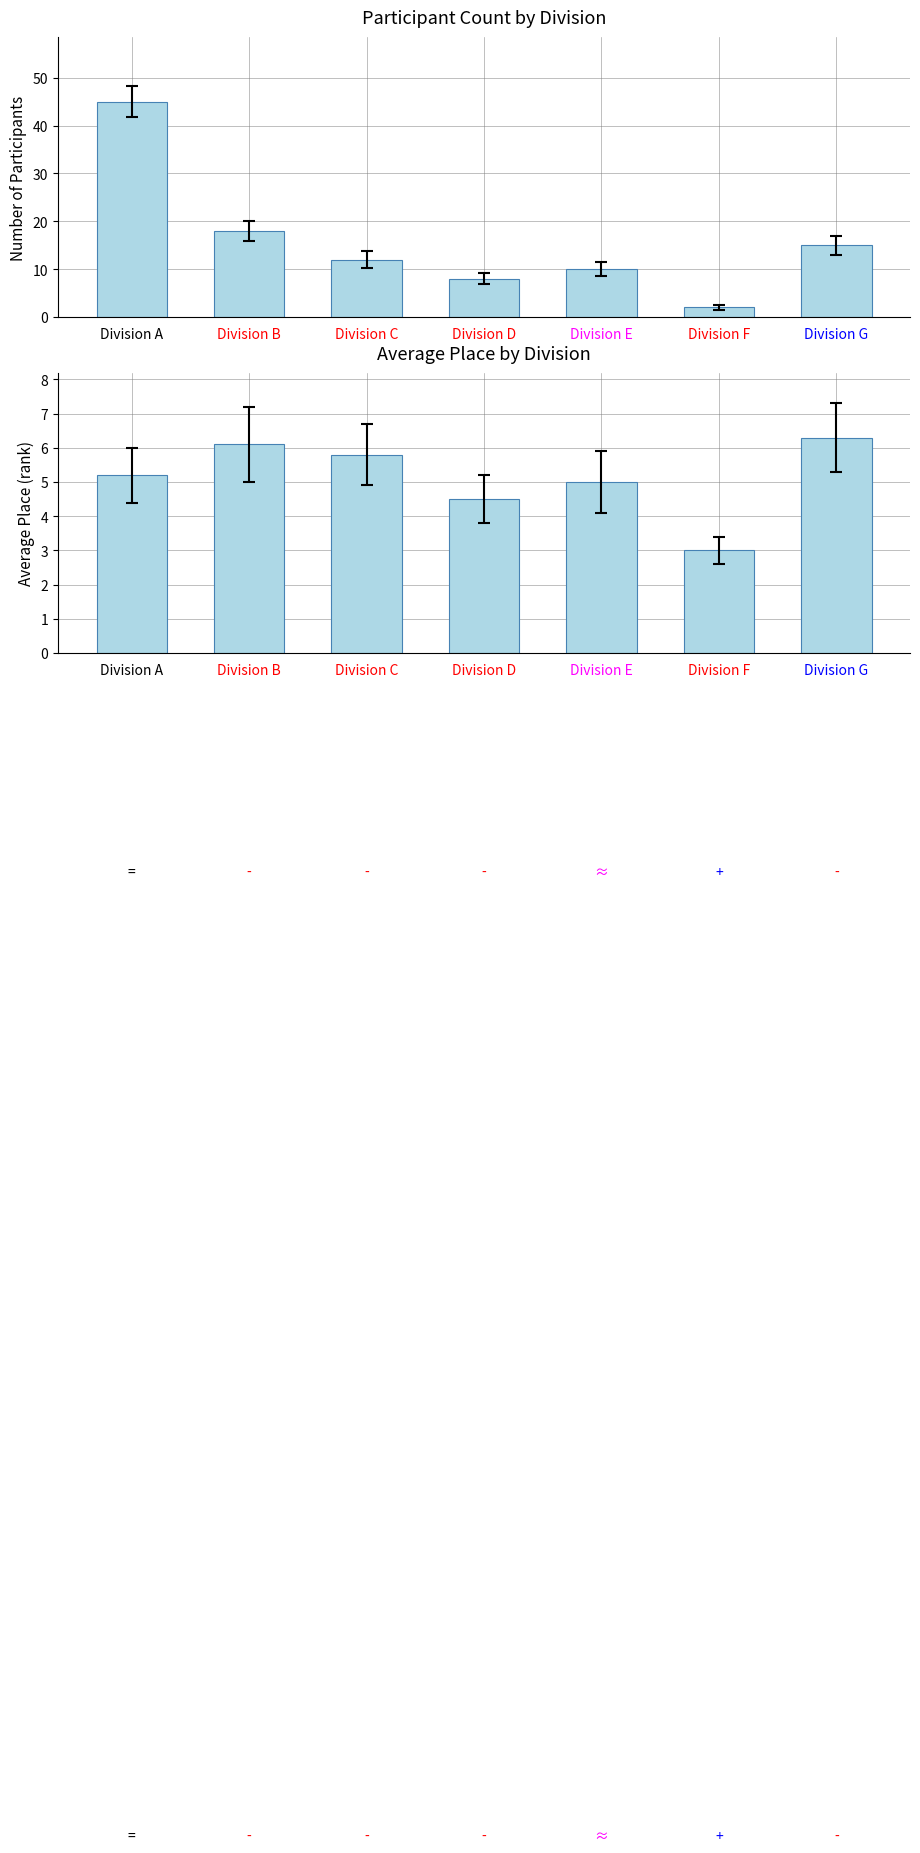

How many bars are there in each group?

2